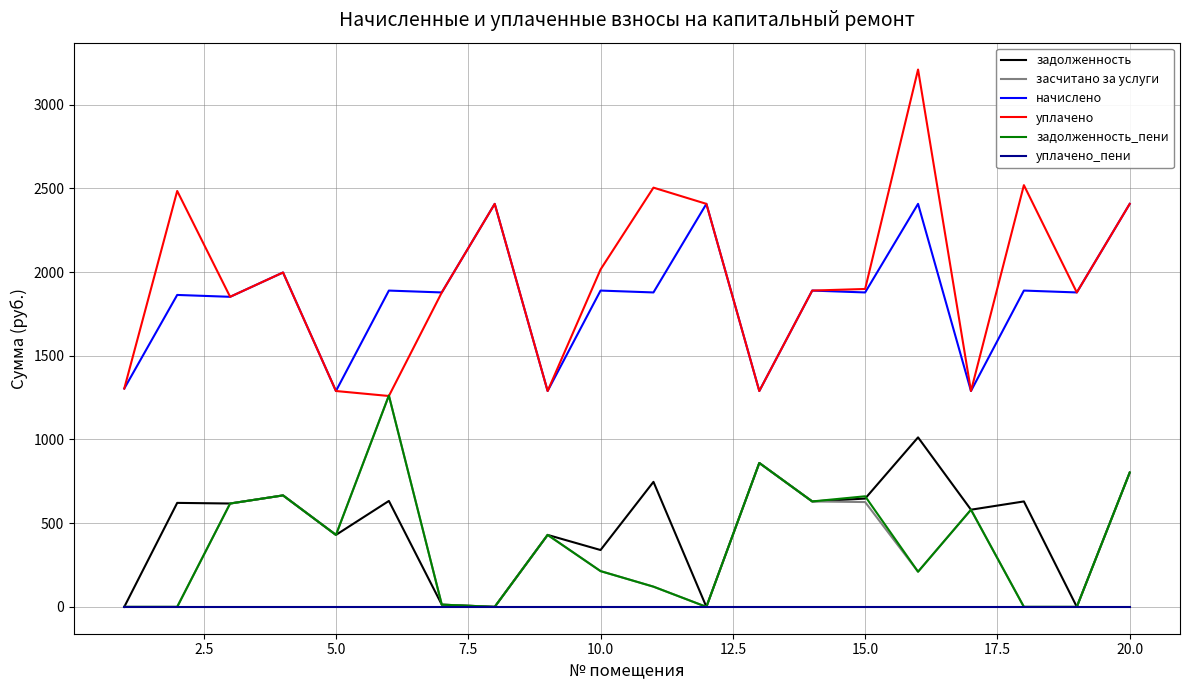

What is the highest value of the начислено series?

2407.0